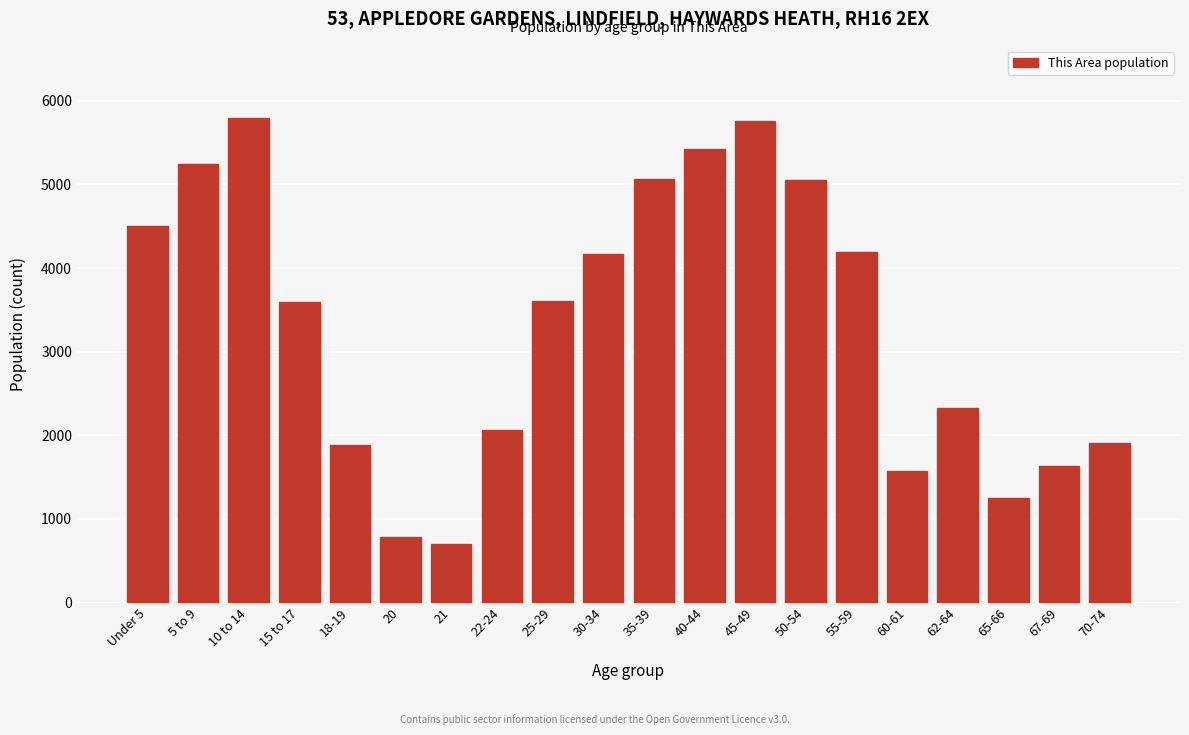

Where is the data nearest to the value 3245?

15 to 17